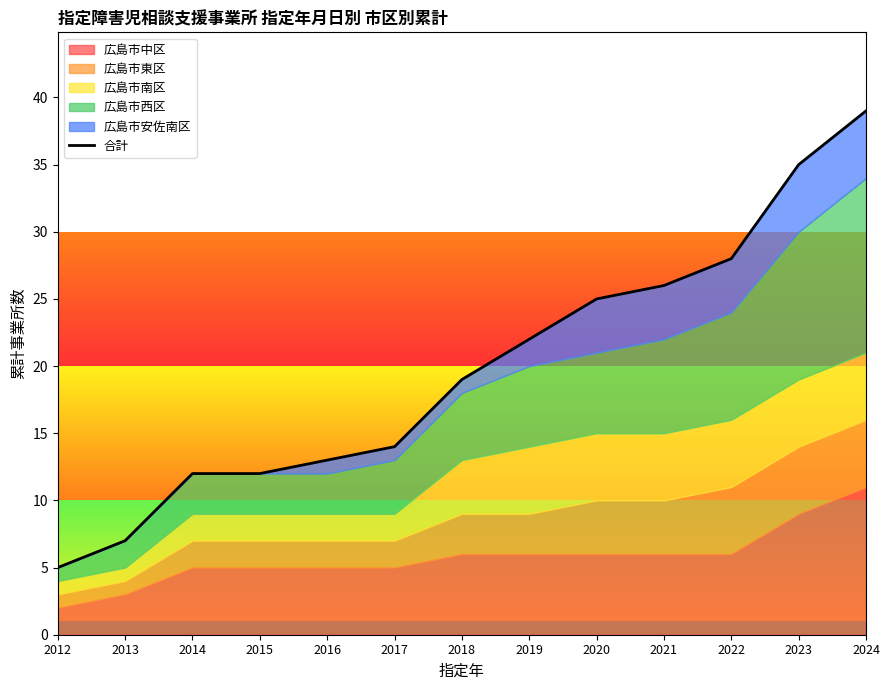

Rank the categories by value from lowest to highest.

2012, 2013, 2014, 2015, 2016, 2017, 2018, 2019, 2020, 2021, 2022, 2023, 2024